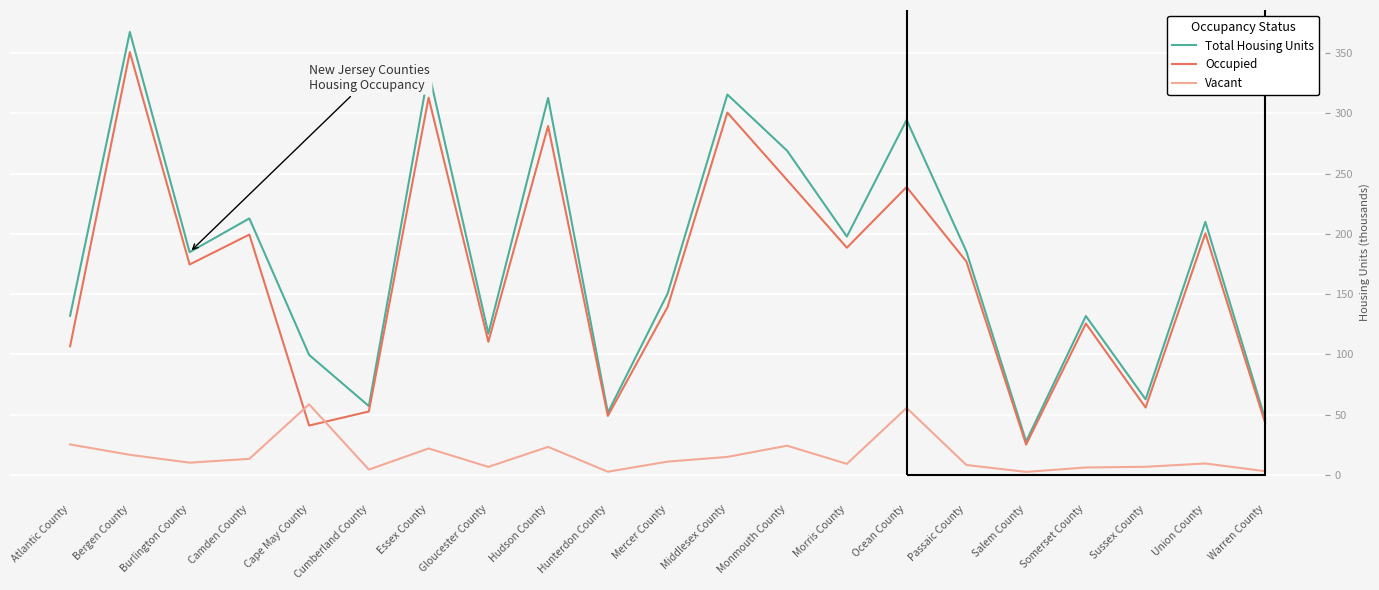

Which label corresponds to the largest value in the chart?

Bergen County